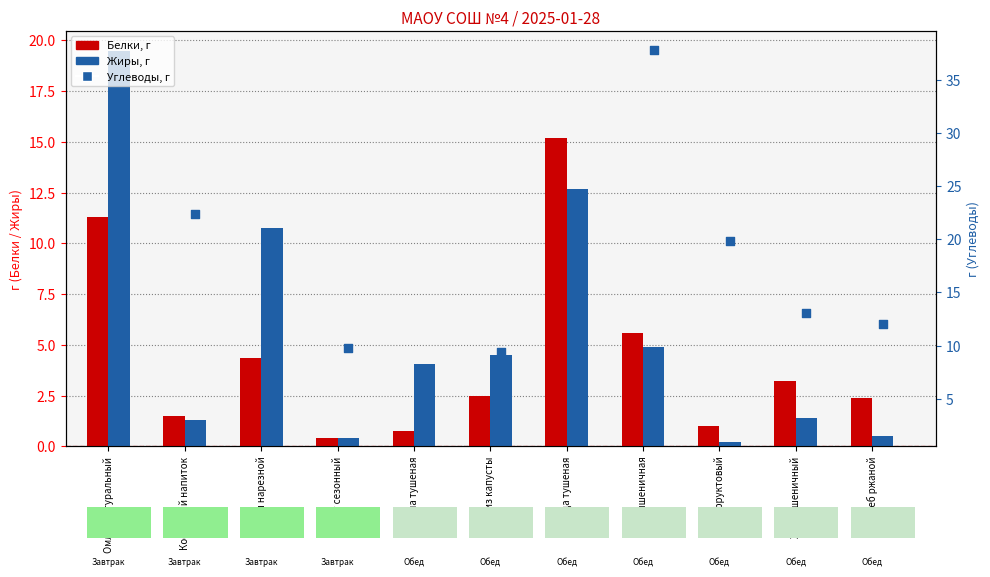

At how many categories does at least one series exceed 2?

11